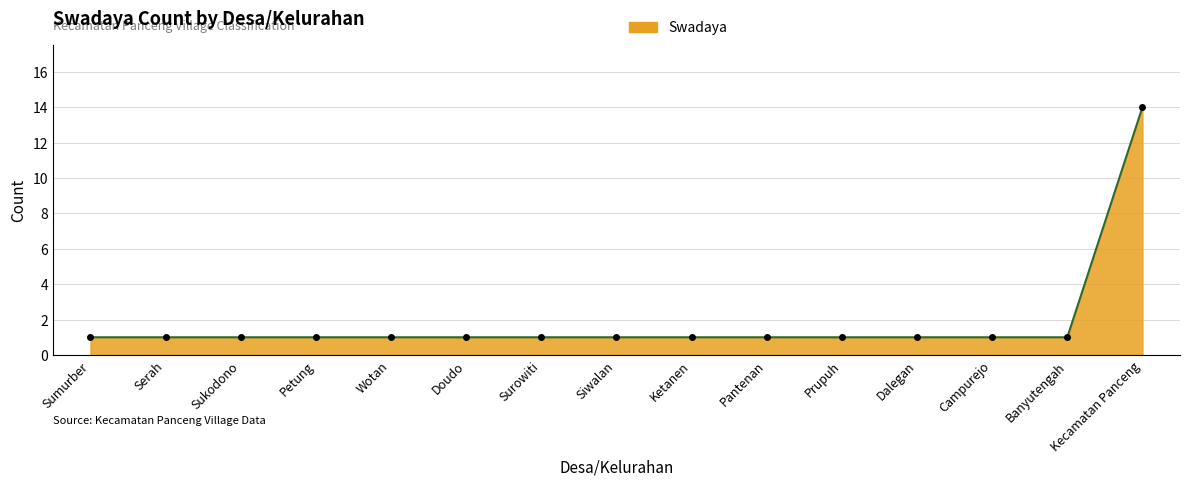

How many lines are shown in the chart?

1